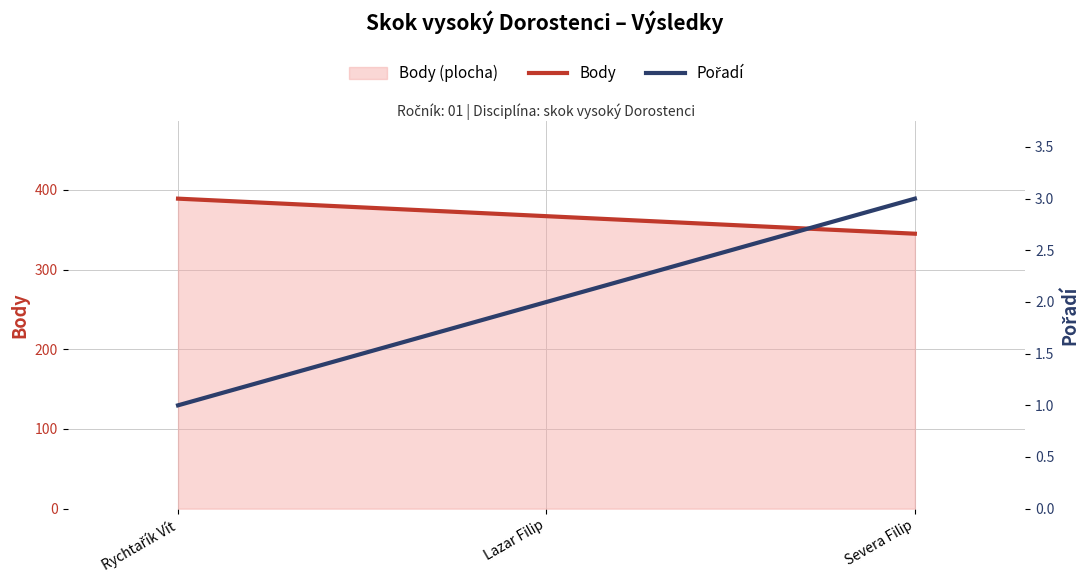

How many series are shown in this chart?

2